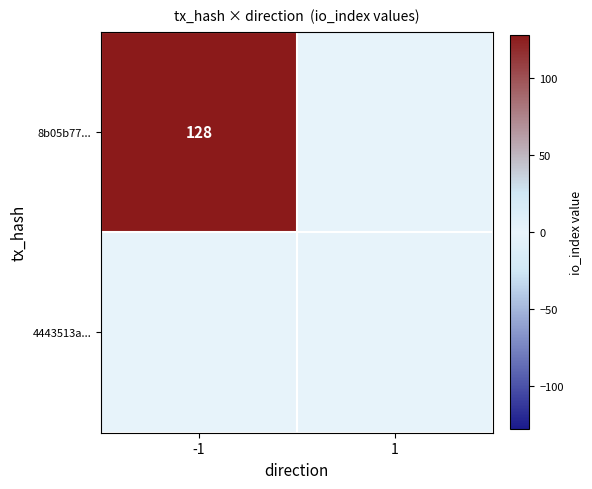

True or false: 8b05b77... has a value of -63 at 1.

False